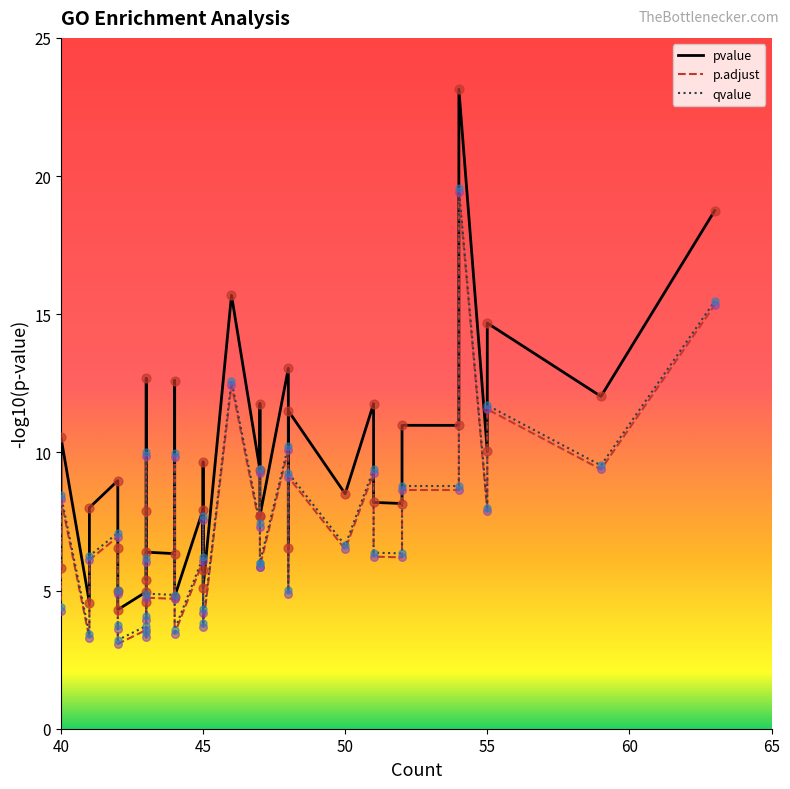

Which series has the largest Y range (max minus min)?

pvalue